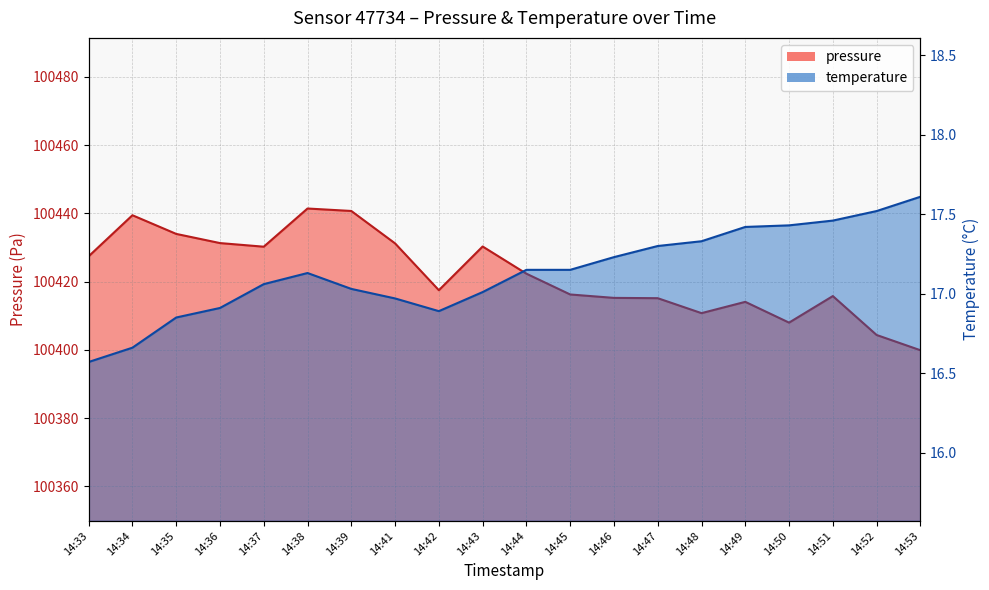

What is the average value of the pressure series?

100422.3